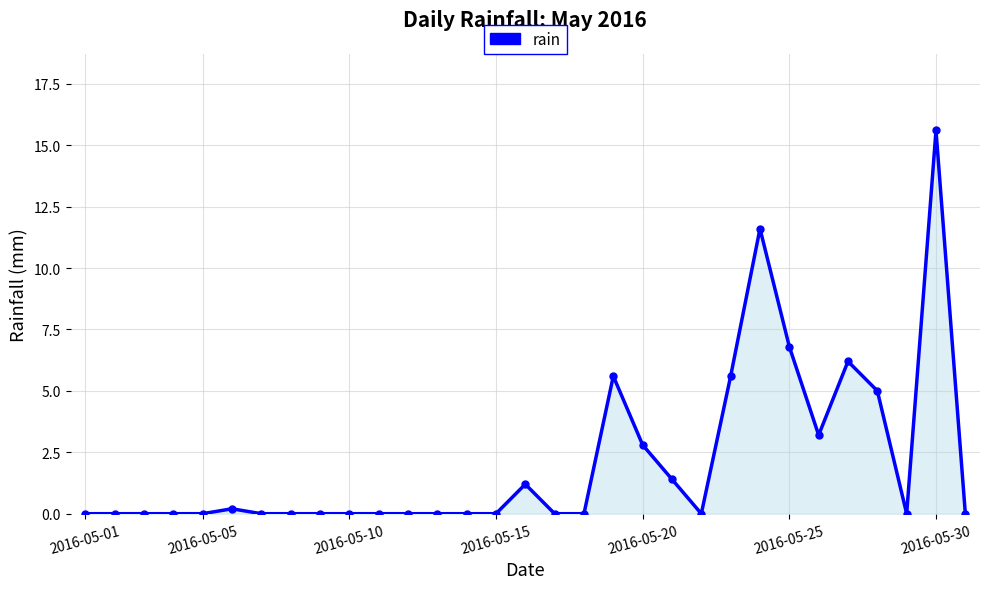

True or false: the data has more than 2 interior local peaks.

True